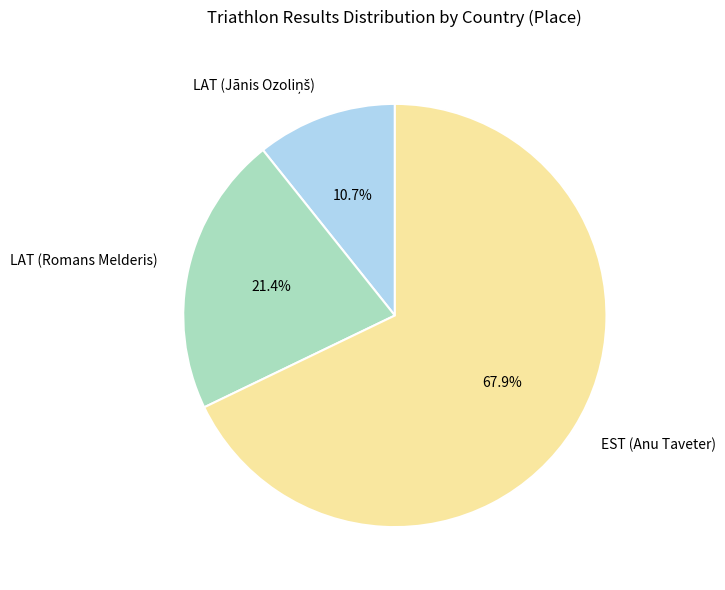

Count the number of slices in the pie.

3